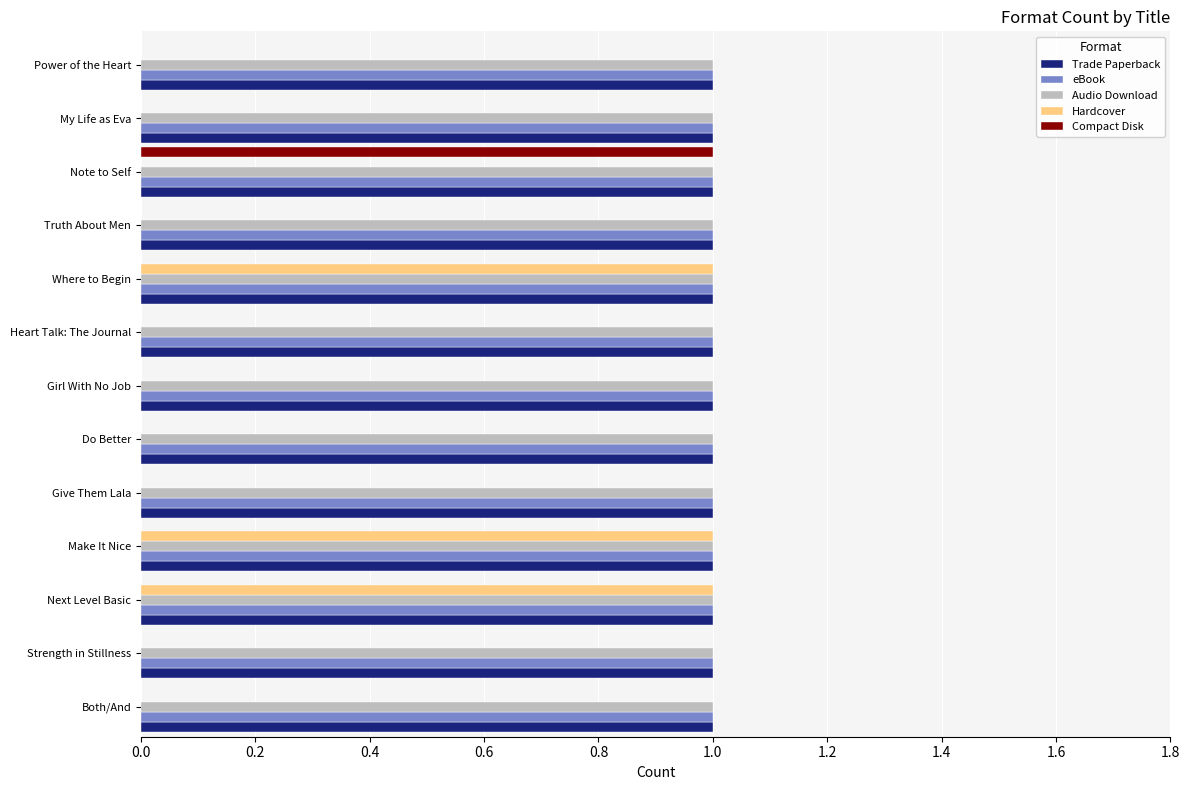

True or false: Trade Paperback has a value of 1 at Girl With No Job.

True